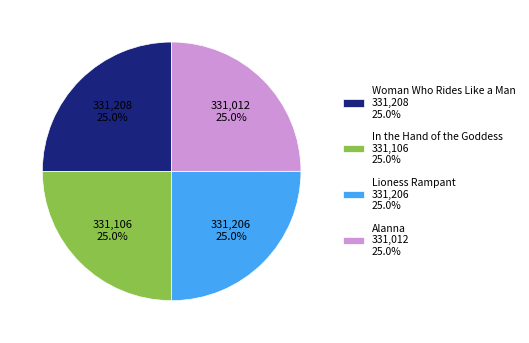

How many segments does this pie chart have?

4